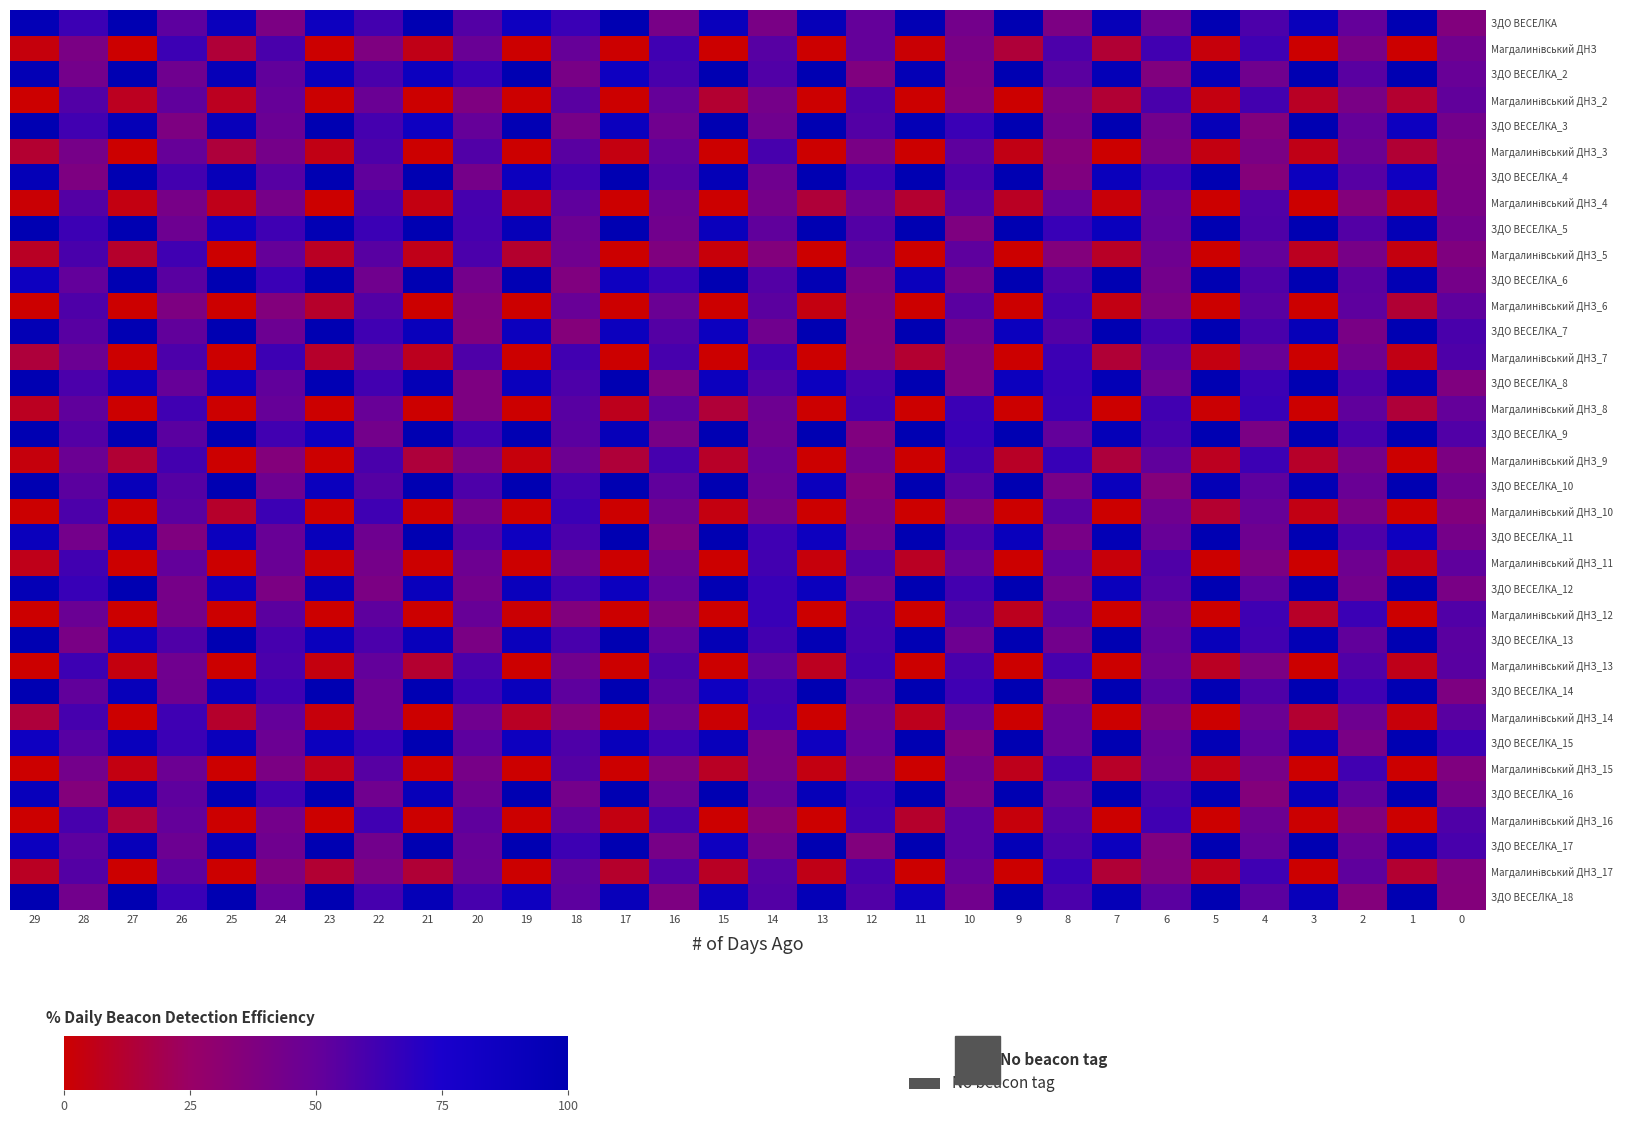

What is the total value across all series at 27?

1774.2